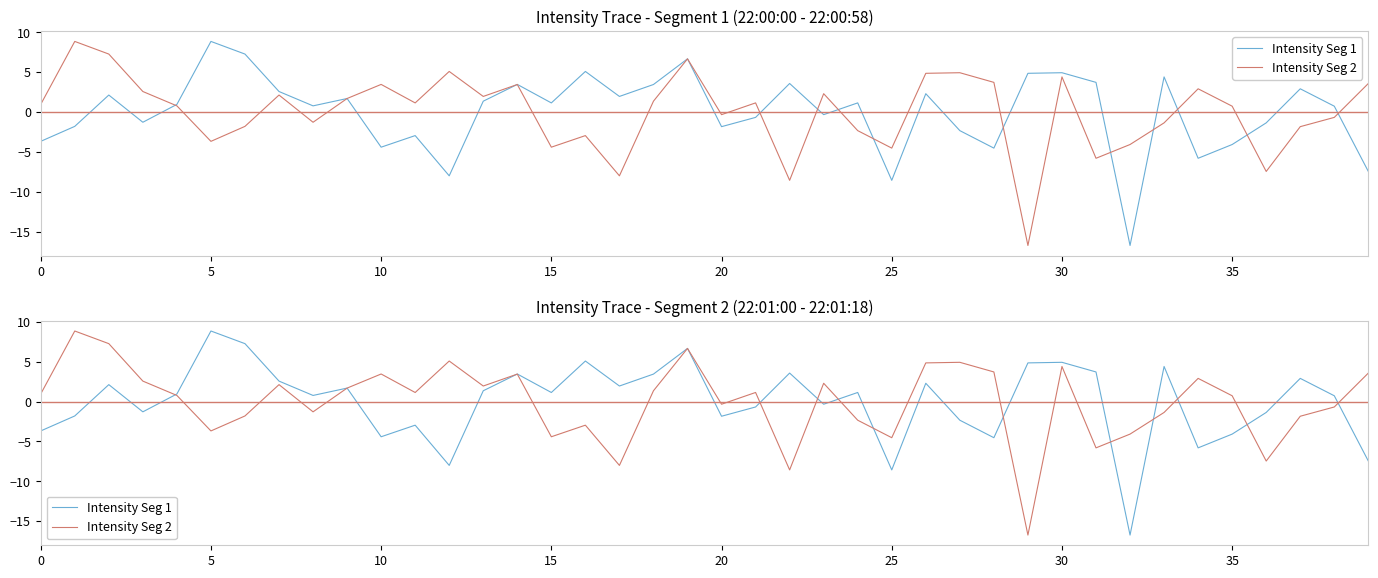

In Intensity Seg 1, how many points are lower than both neighbors (excluding endpoints)?

12